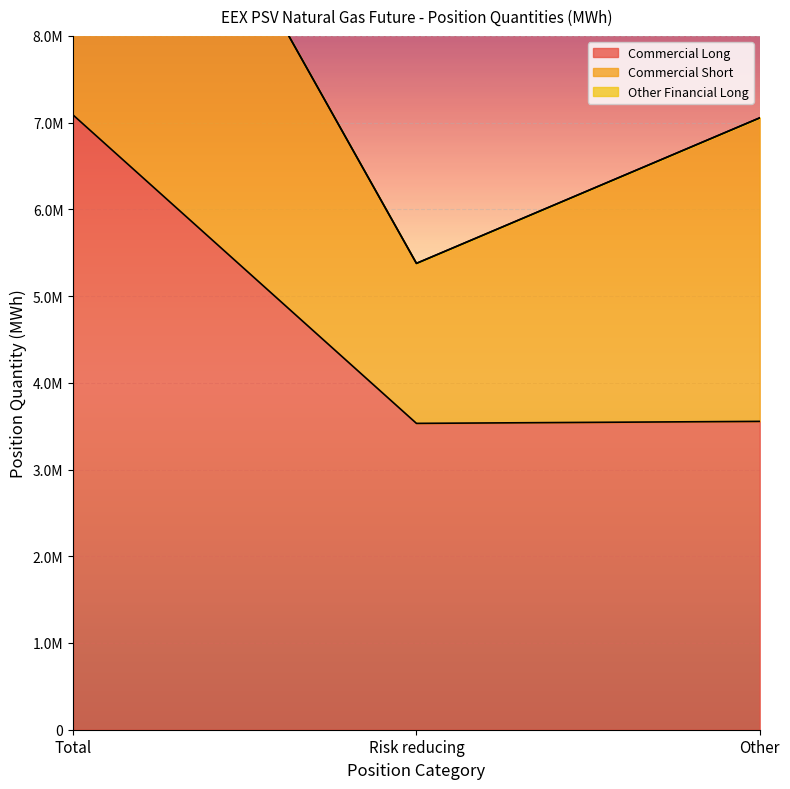

Rank the series by their average value, from lowest to highest.

Other Financial Long, Commercial Short, Commercial Long